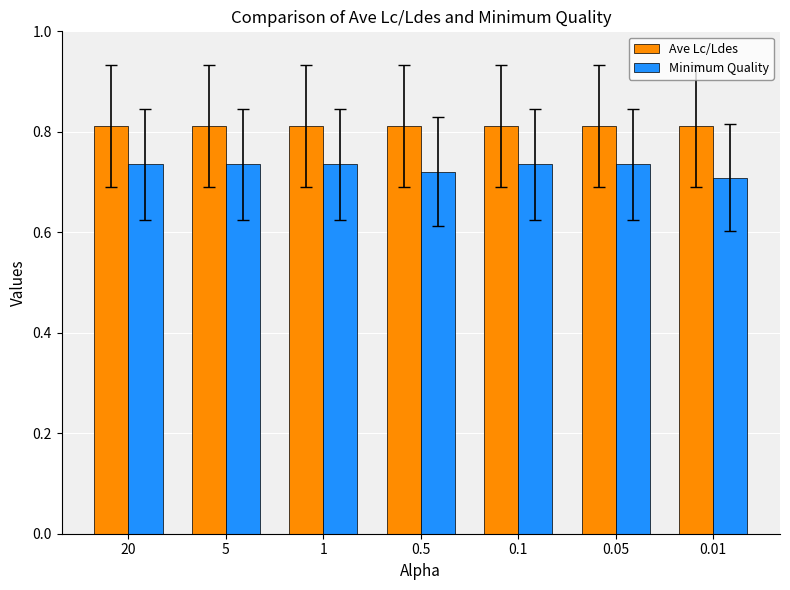

How many Minimum Quality values are between 0 and 1?

7